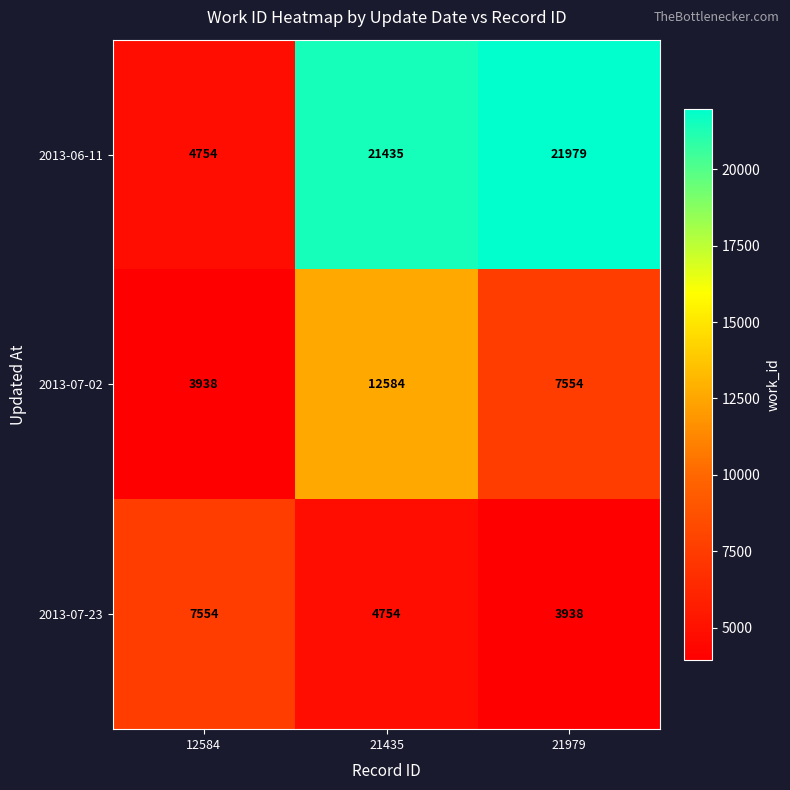

What is the difference between the highest and lowest values at 21979?

18041